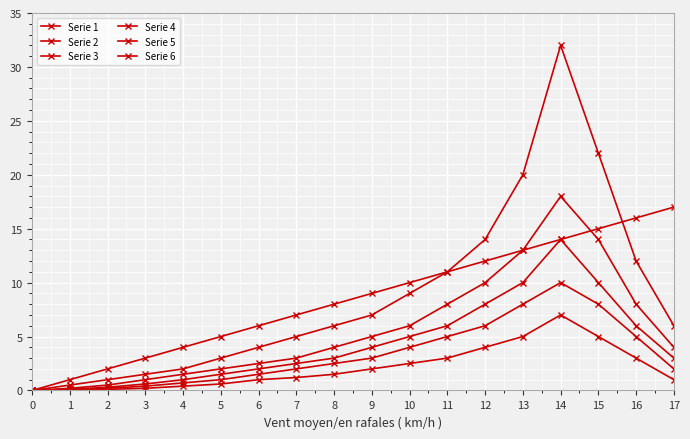

How many positive values does the Serie 1 series have?

17